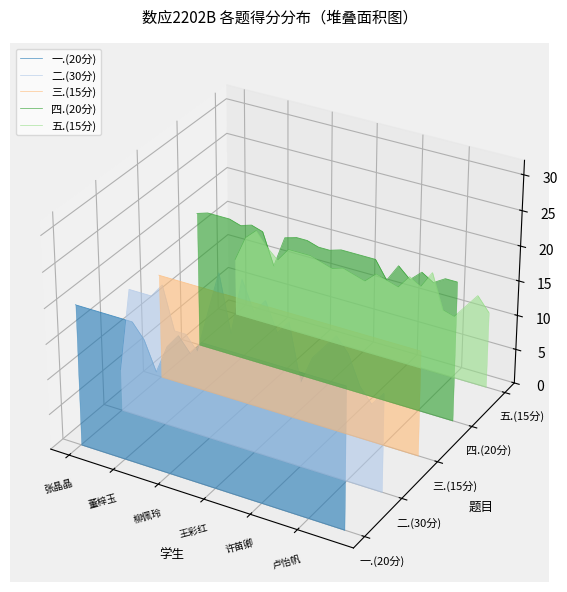

How many lines are shown in the chart?

5